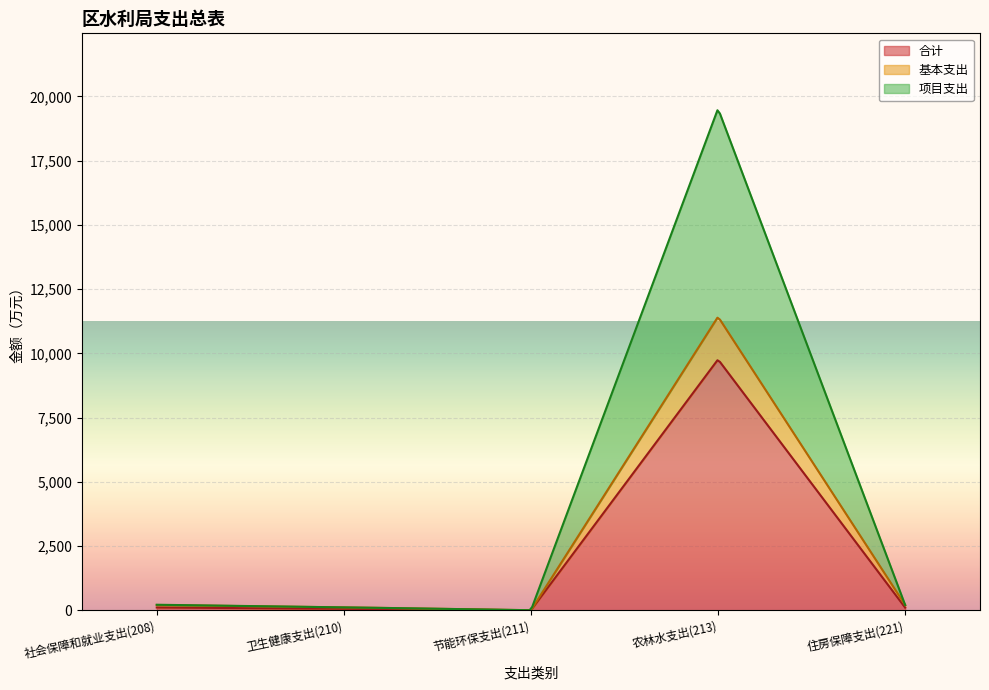

What is the spread (max minus min) of values at 卫生健康支出(210)?

57.6